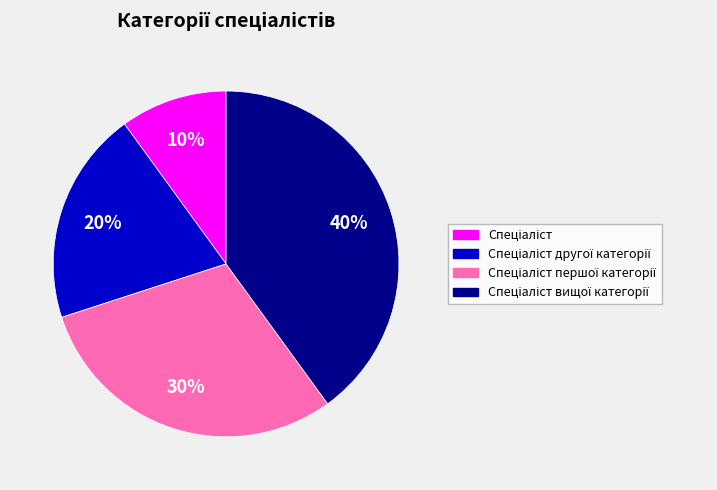

Is there a majority slice in this chart?

No